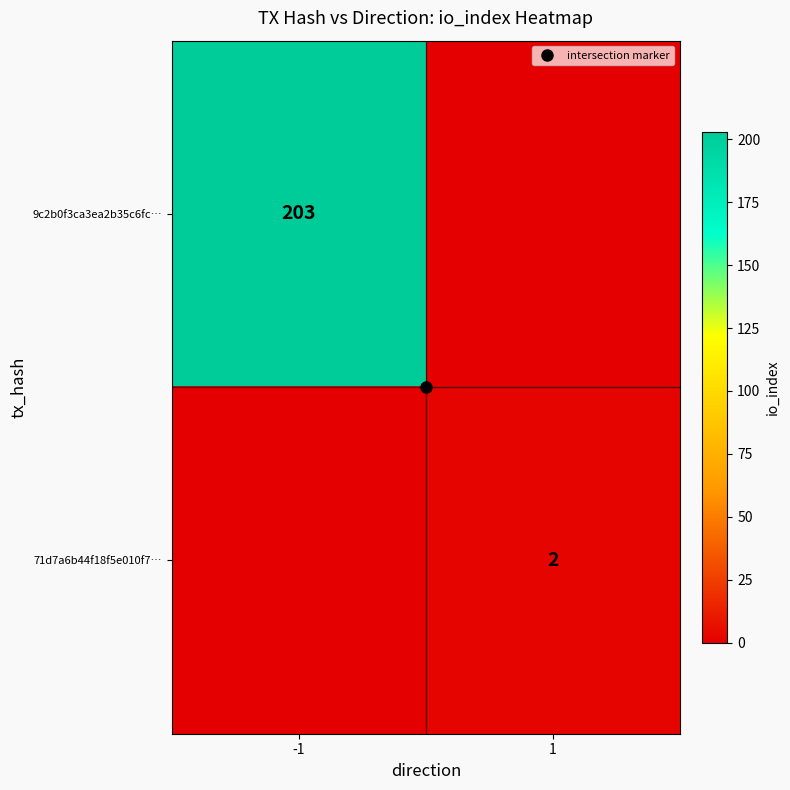

Between 1 and -1, which is larger?

-1